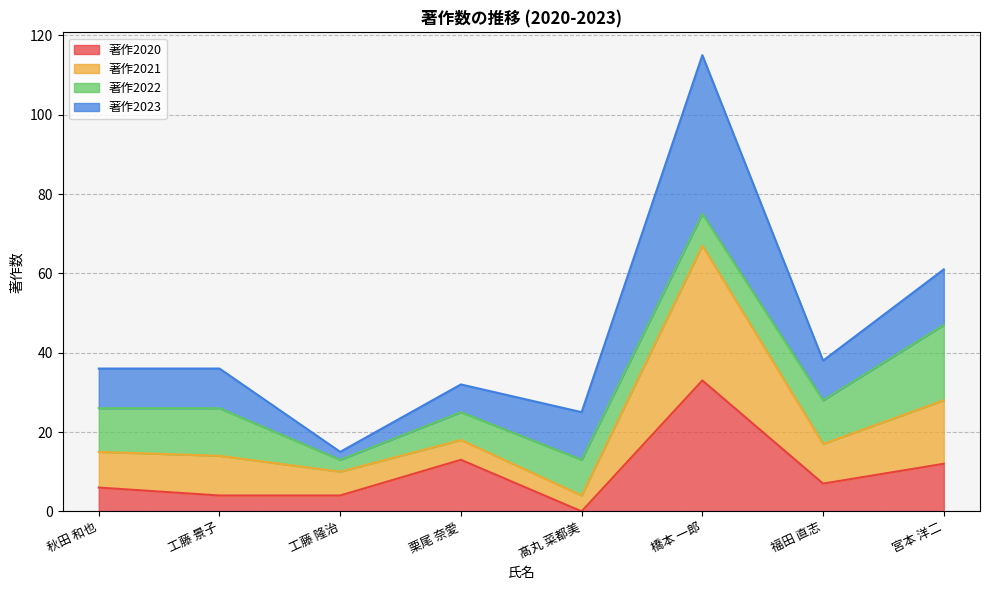

Between 栗尾 奈愛 and 秋田 和也, which is larger?

栗尾 奈愛